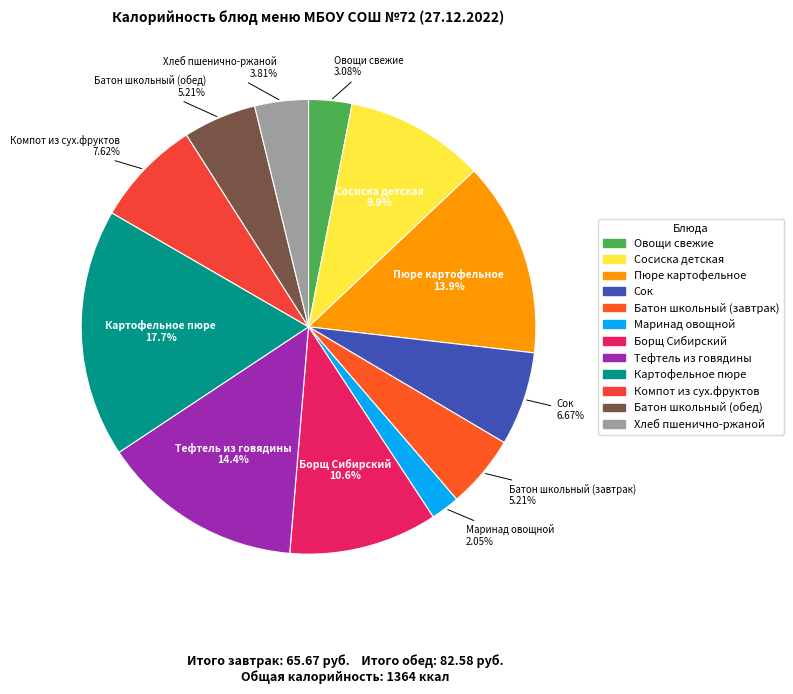

Is it true that Борщ Сибирский is 5% of the pie?

False